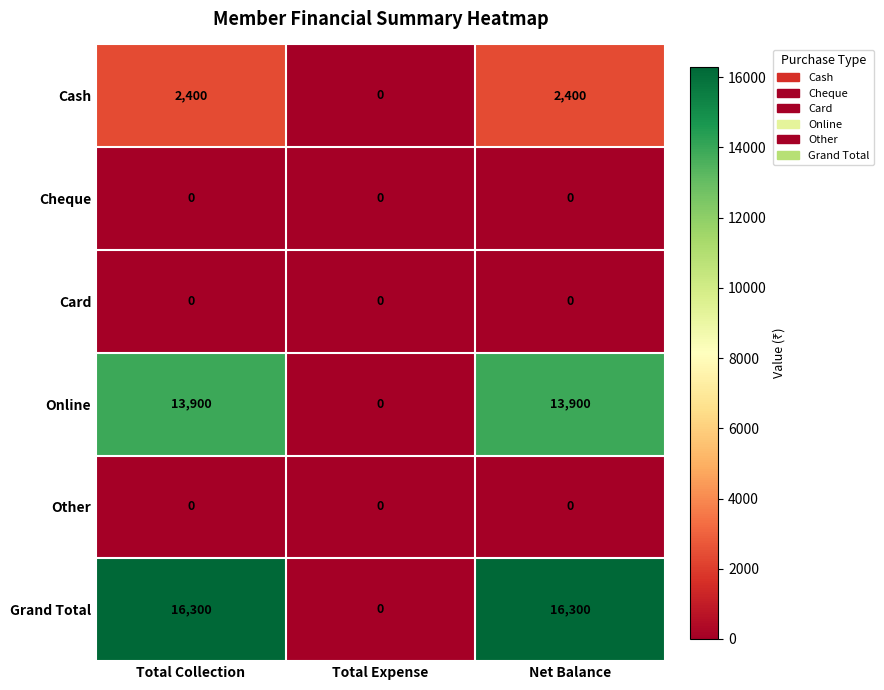

Which series has the largest total across all categories?

Grand Total